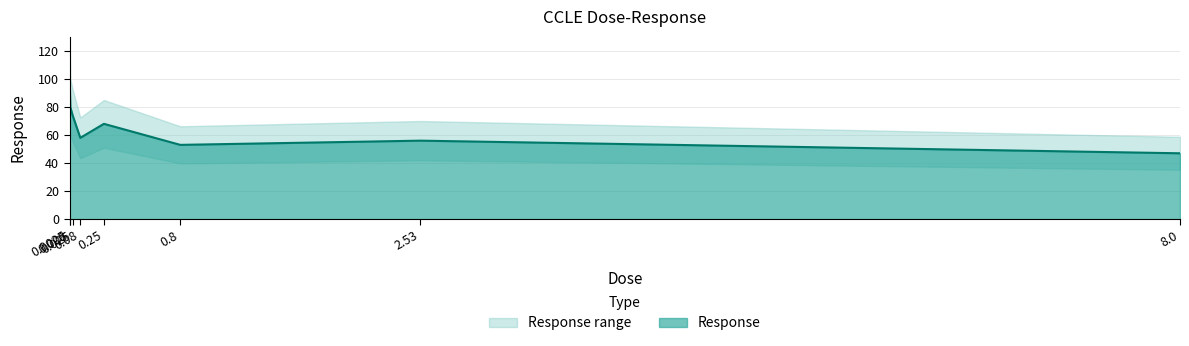

What is the difference between the values at 0.8 and 0.08?

5.0